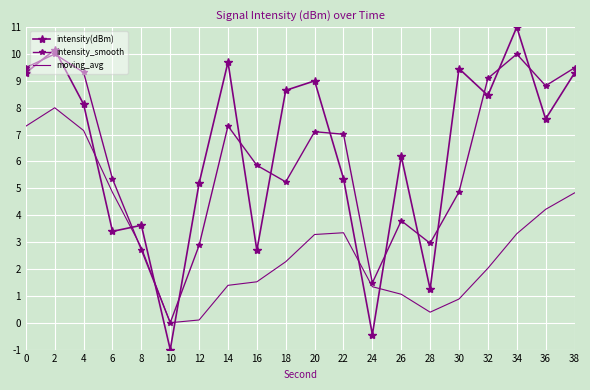

Reading left to right, transcribe all the data shown in this chart.

intensity(dBm): 0=9.3	2=10.2	4=8.1	6=3.4	8=3.6	10=-1.0	12=5.2	14=9.7	16=2.7	18=8.6	20=9.0	22=5.4	24=-0.4	26=6.2	28=1.2	30=9.5	32=8.5	34=11.0	36=7.6	38=9.3
intensity_smooth: 0=9.5	2=10.0	4=9.3	6=5.4	8=2.7	10=0.0	12=2.9	14=7.3	16=5.9	18=5.2	20=7.1	22=7.0	24=1.5	26=3.8	28=3.0	30=4.9	32=9.1	34=10.0	36=8.8	38=9.5
moving_avg: 0=7.3	2=8.0	4=7.2	6=4.8	8=2.8	10=0.0	12=0.1	14=1.4	16=1.5	18=2.3	20=3.3	22=3.3	24=1.3	26=1.1	28=0.4	30=0.9	32=2.0	34=3.3	36=4.2	38=4.8